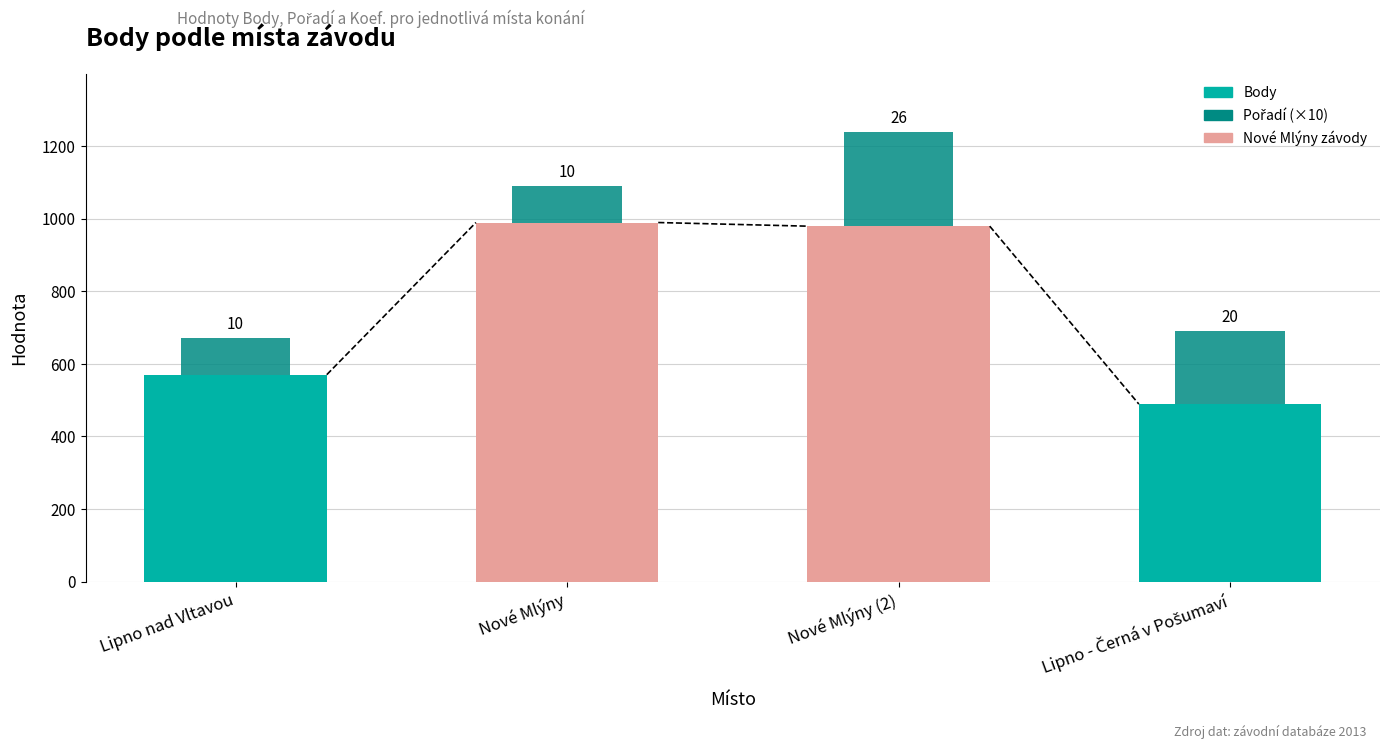

What is the label of the 4th bar from the right?

Lipno nad Vltavou